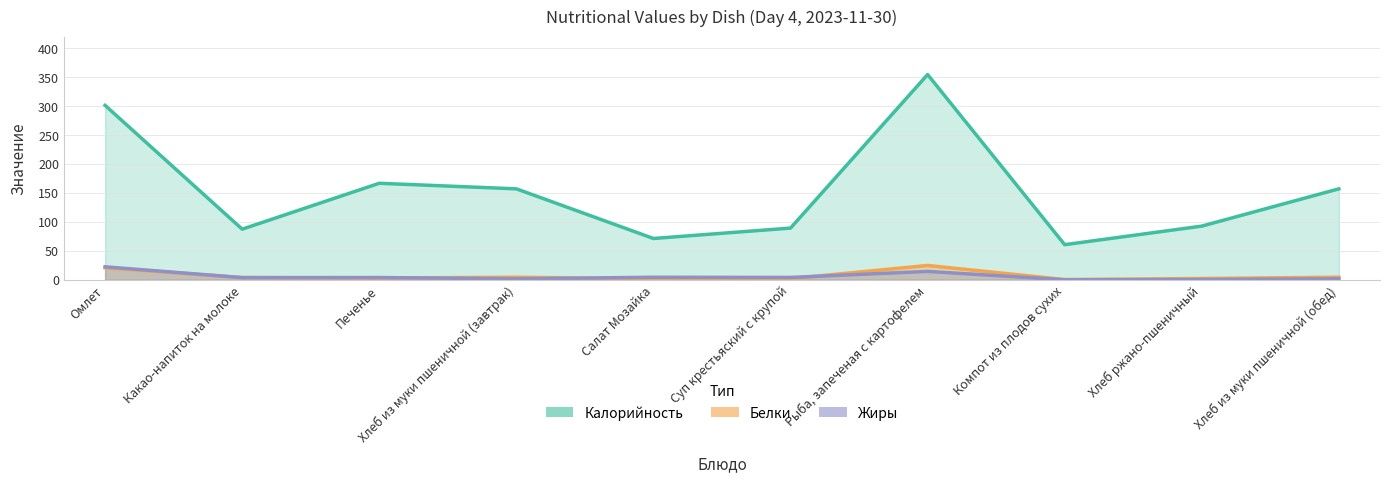

What is the label of the 8th point from the left?

Компот из плодов сухих